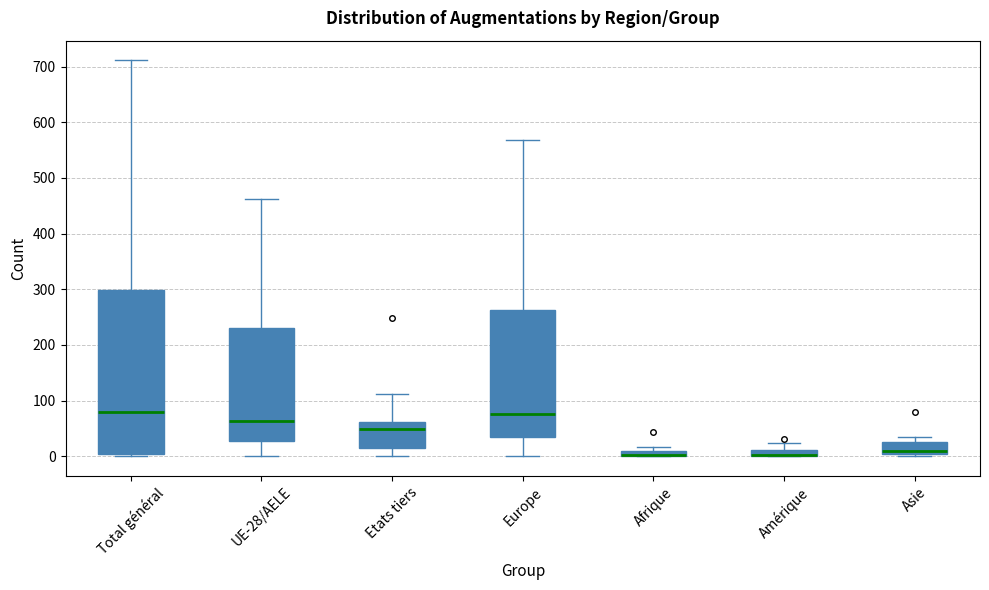

Which box is the tallest, from its lower edge to its upper edge?

Total général